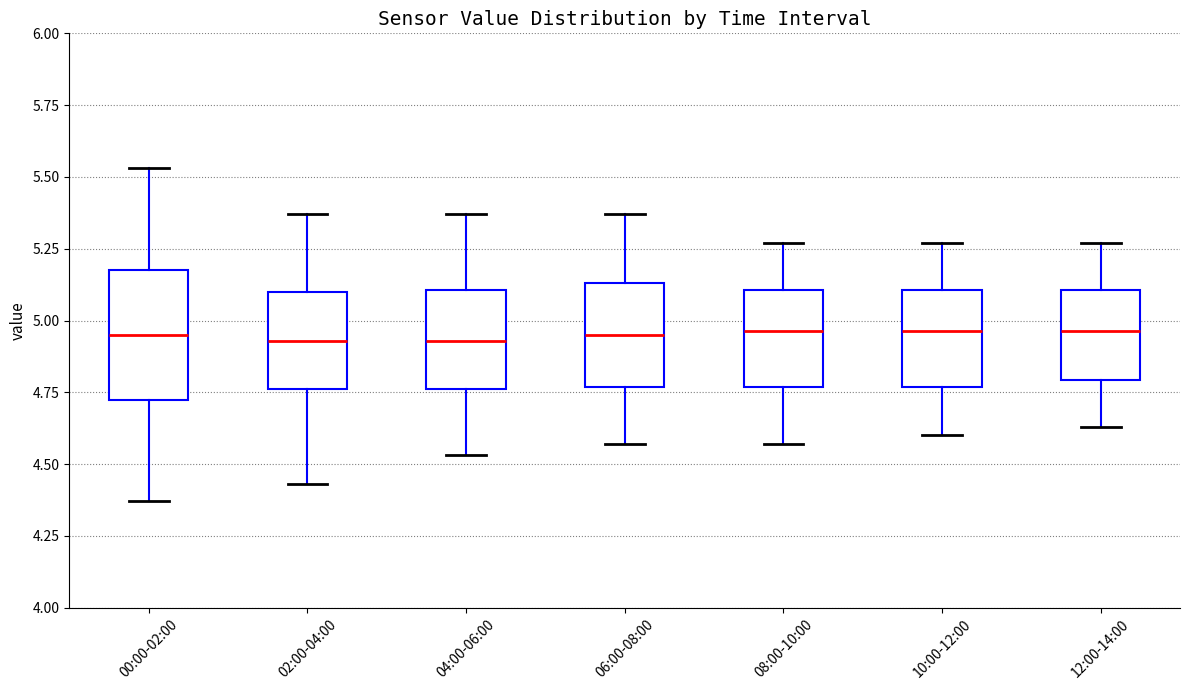

Comparing the boxes themselves (not the whiskers), which one is the tallest?

00:00-02:00